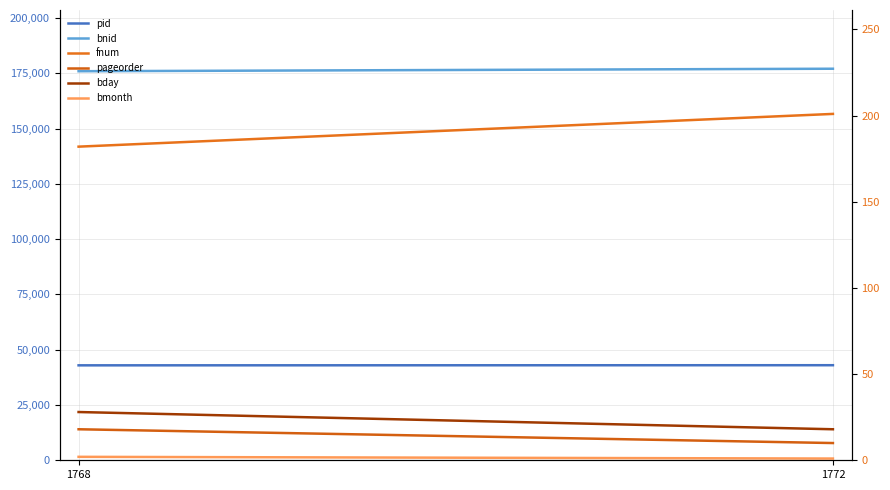

What is the approximate value of pid at 1768, to the nearest 5?

42940